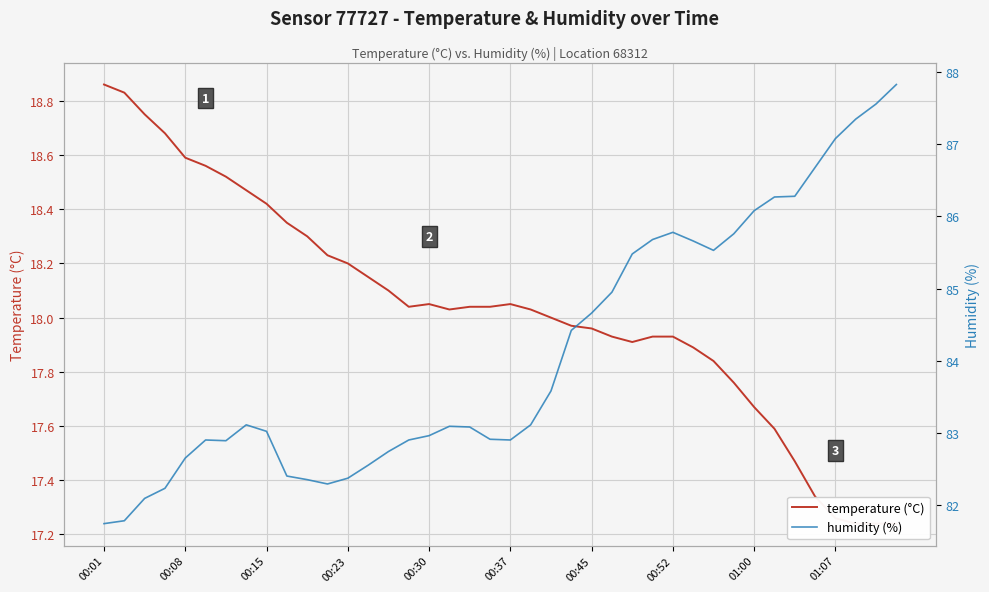

Which series has the largest total across all categories?

humidity (%)